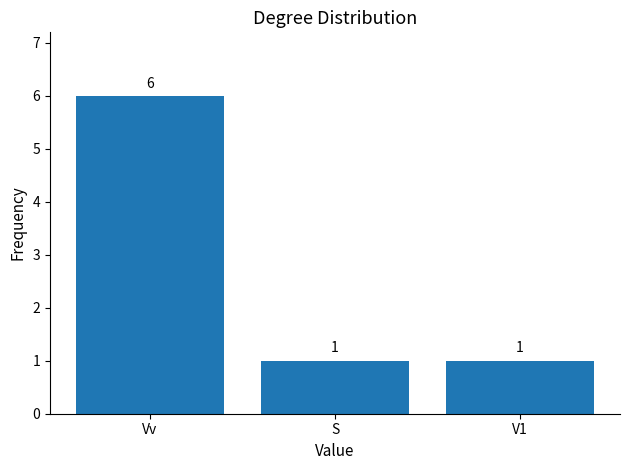

Reading left to right, extract all data points from this chart.

6	1	1